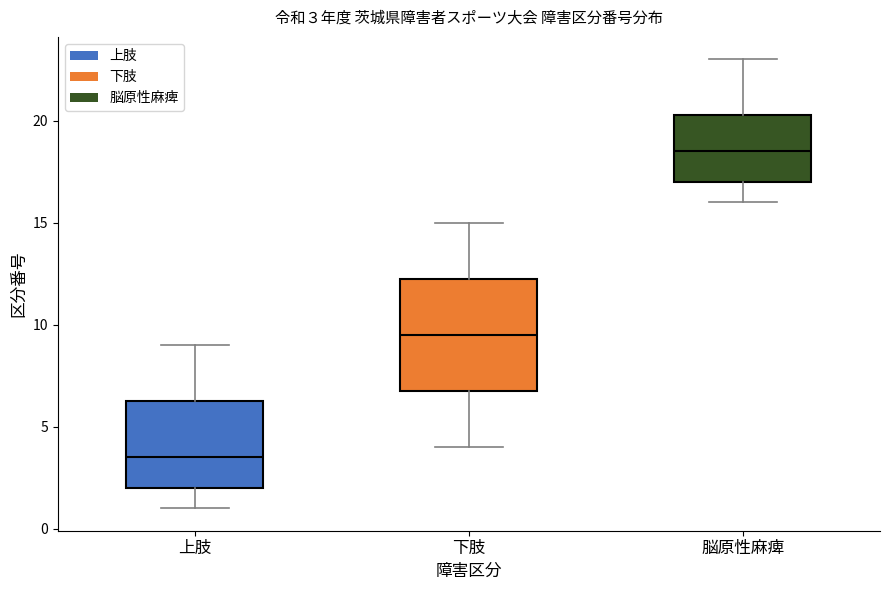

Which box has the highest median line?

脳原性麻痺